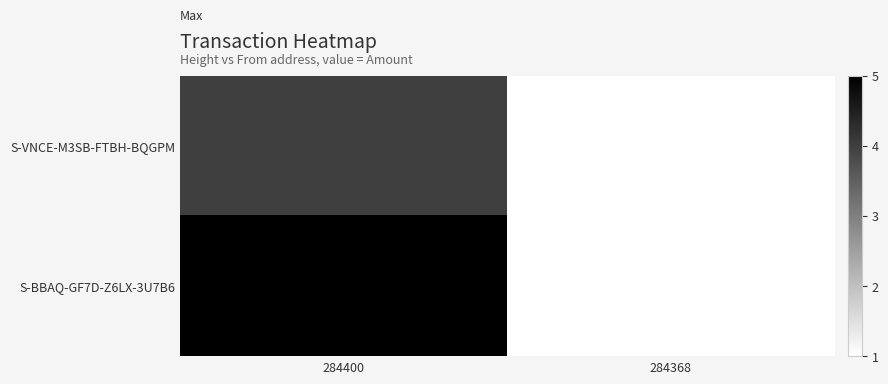

Which series has the largest total across all categories?

S-BBAQ-GF7D-Z6LX-3U7B6